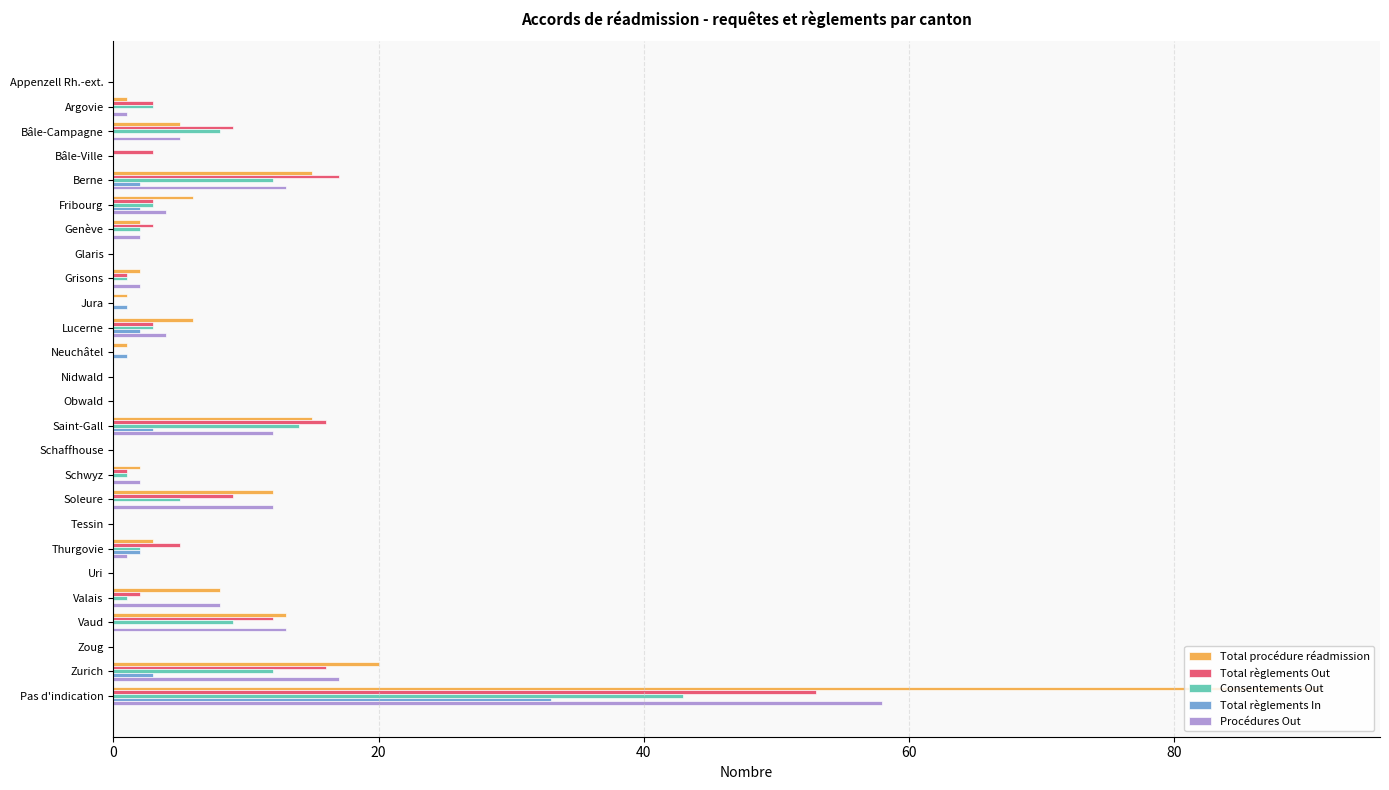

What is the average value of the Total procédure réadmission series?

8